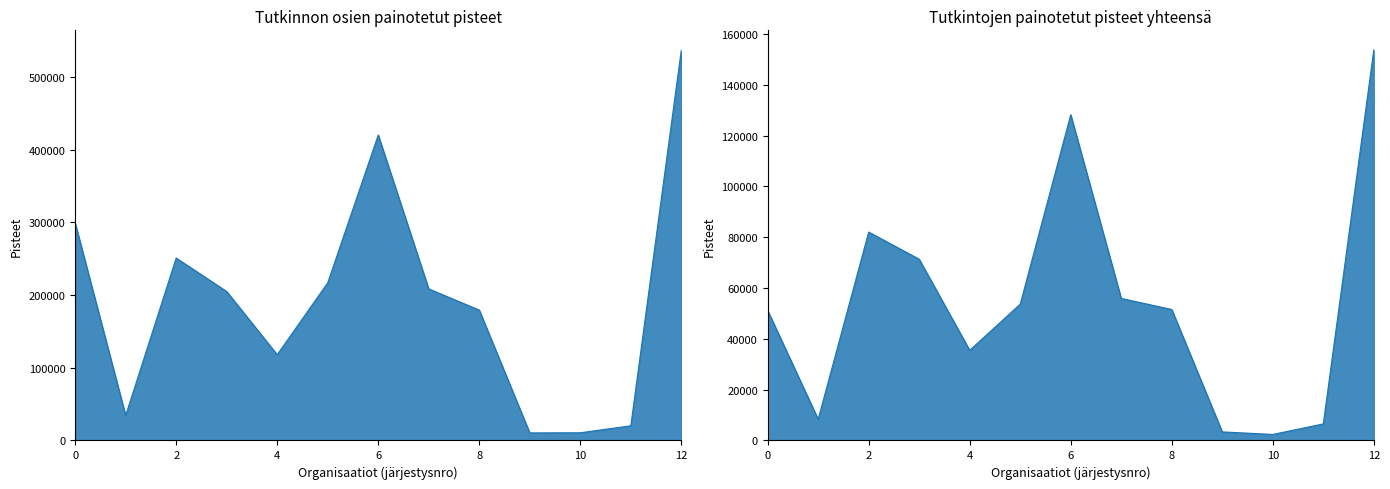

What is the difference between the maximum and minimum values in the Tutkinnon osien painotetut osaamispisteet yhteensä series?

526975.9